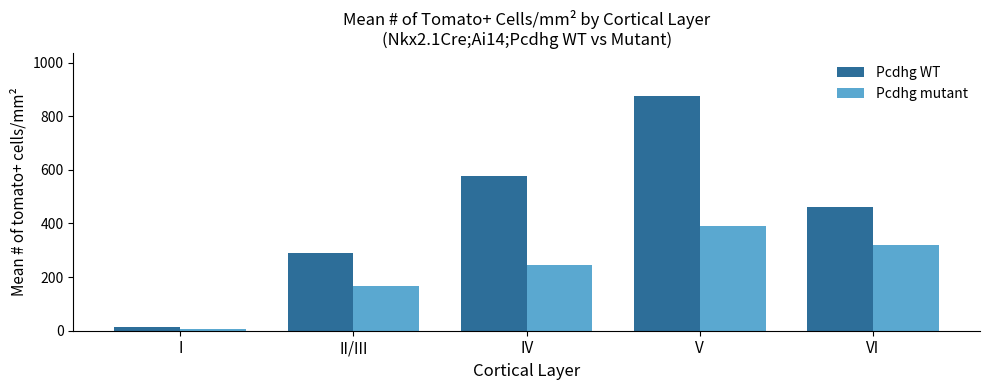

Reading left to right, extract all data points from this chart.

Pcdhg WT: I=12.3	II/III=290.3	IV=578.5	V=876.9	VI=461.5
Pcdhg mutant: I=7.1	II/III=167.3	IV=245.1	V=389.4	VI=317.8